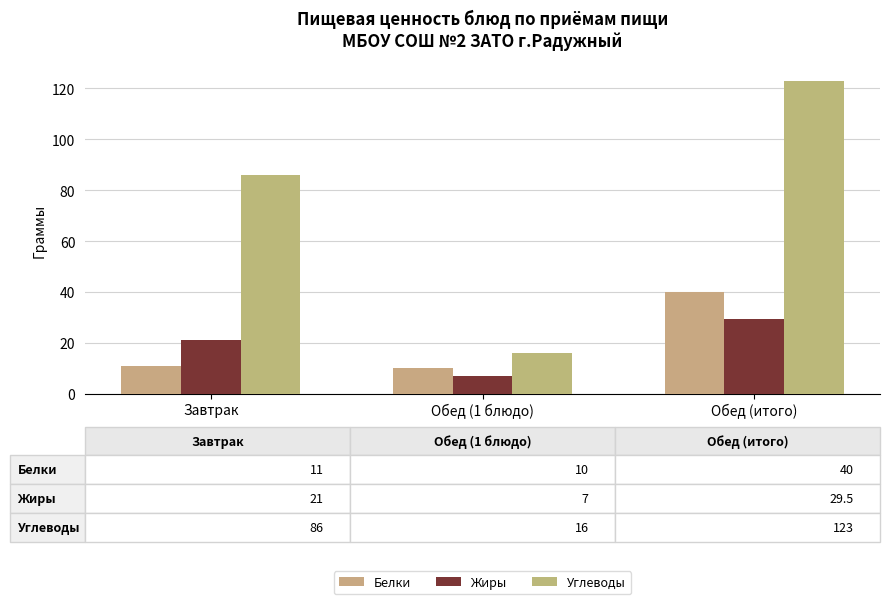

True or false: Белки has a value of 15.7 at Завтрак.

False